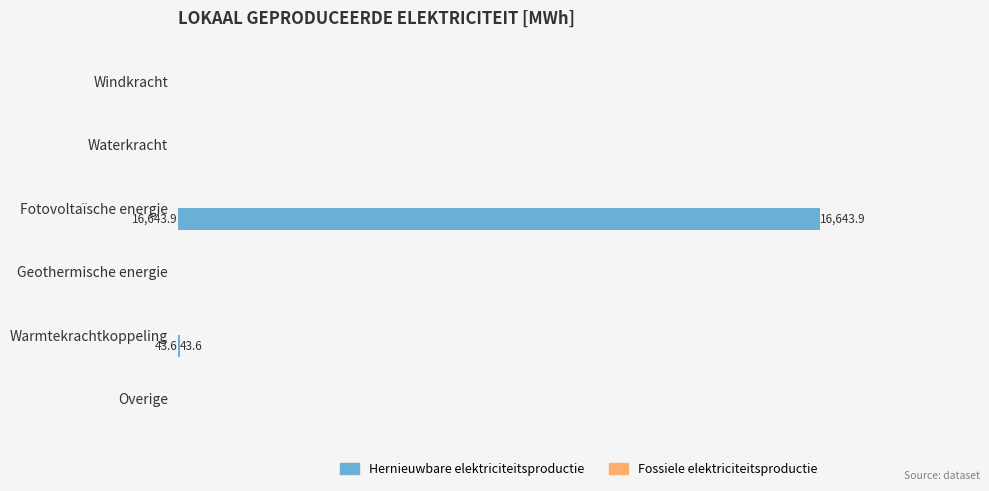

Which label corresponds to the largest value in the chart?

Fotovoltaïsche energie